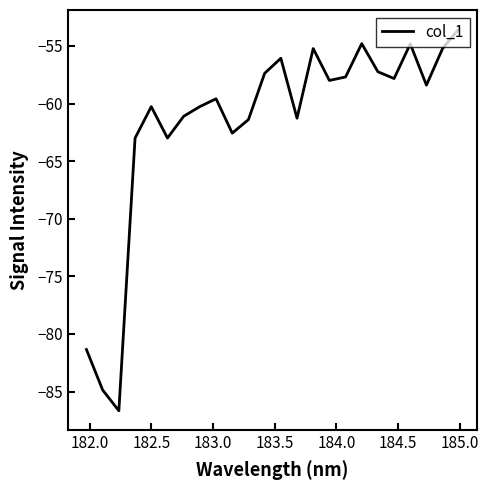

What is the maximum value shown in the chart?

-53.5